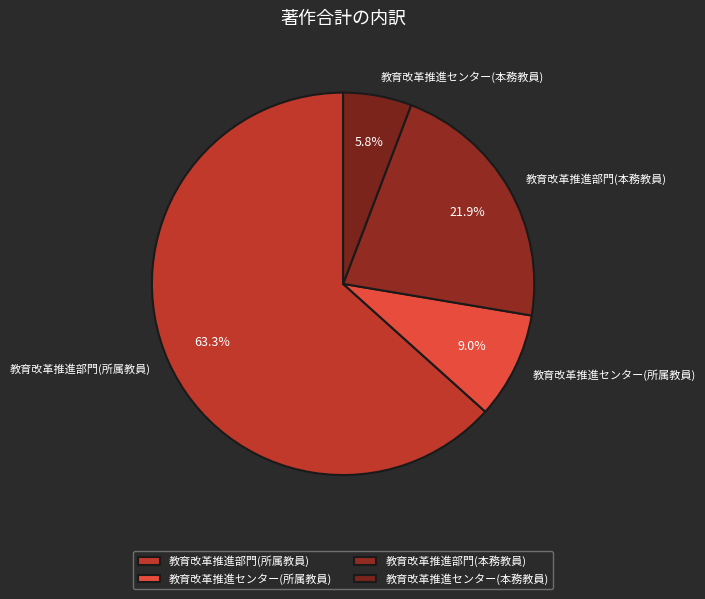

True or false: 教育改革推進センター(本務教員) accounts for 14% of the total.

False